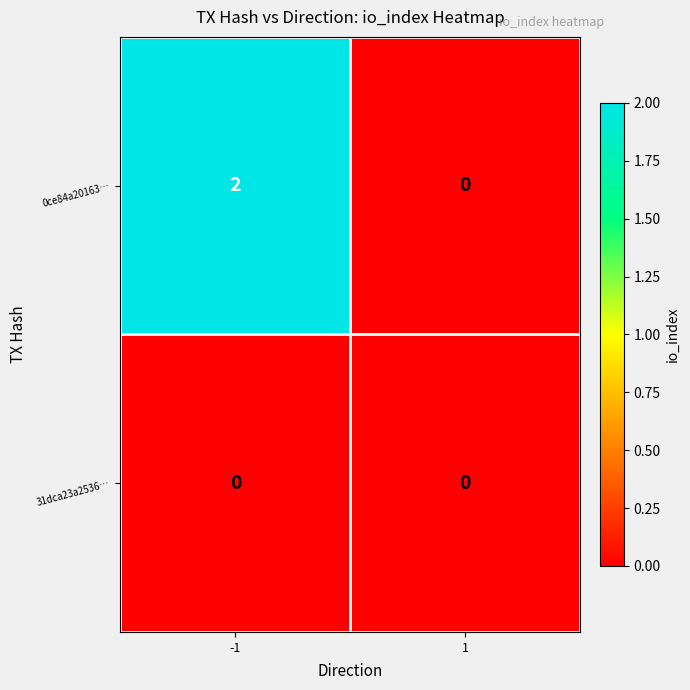

Which series changed the most between -1 and 1?

0ce84a20163…